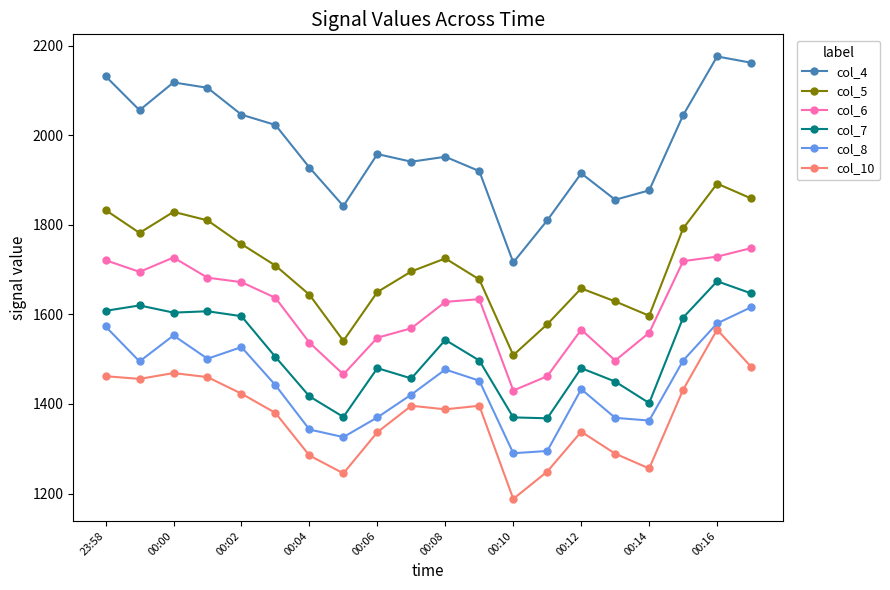

What is the value of the col_6 point at the 19th from the left?

1729